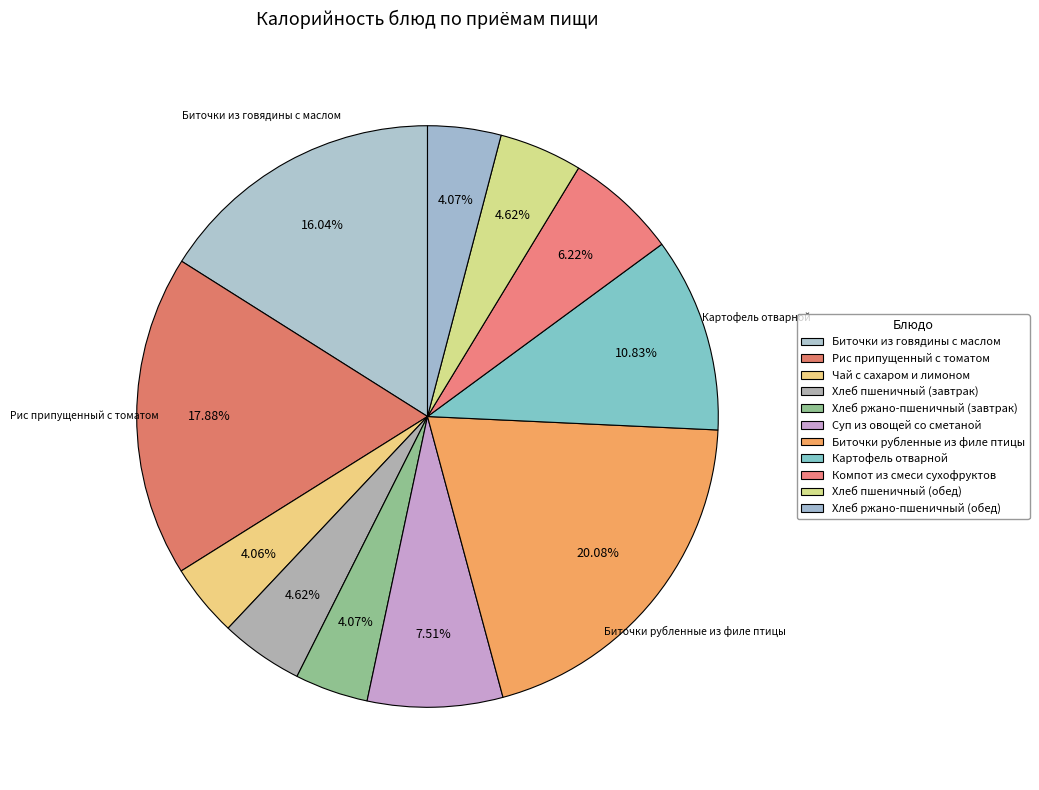

Is there any slice that represents more than half of the pie?

No